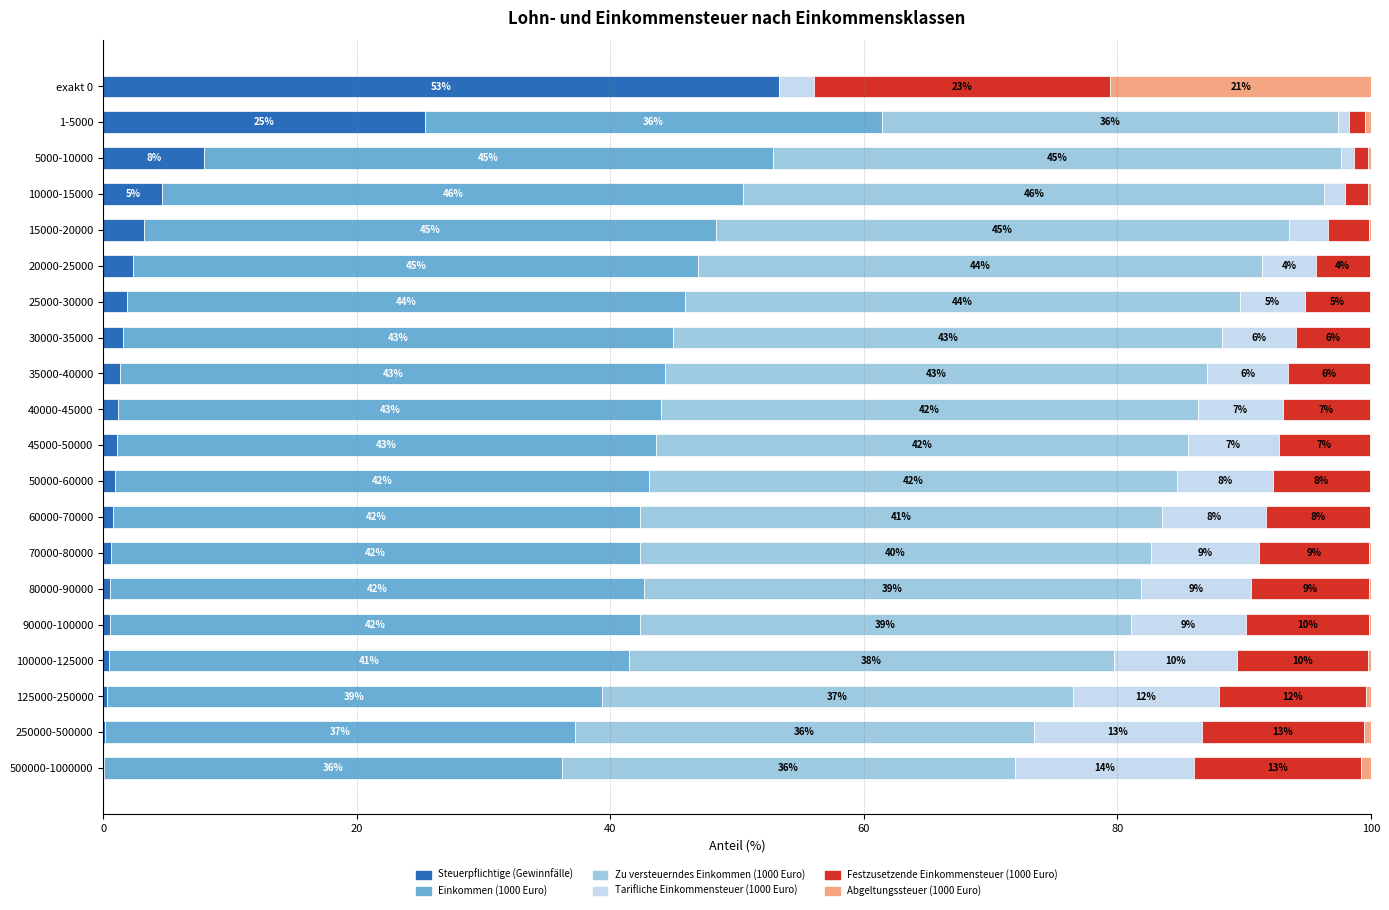

Count the number of categories in the chart.

20